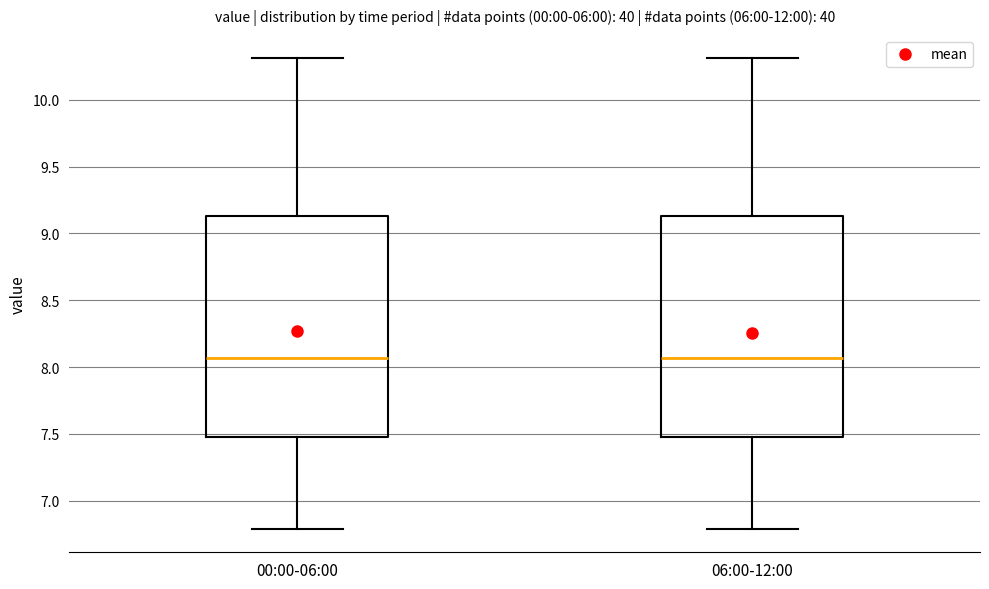

Reading left to right, transcribe this box plot: for each box, give where its median line is, the range the box spans, and where its two whiskers end, as read against the y-axis. The values are not printed on the chart, so give them approximately, as read against the axis.

00:00-06:00: median 8.05, box 7.50 to 9.15, whiskers 6.80 to 10.30
06:00-12:00: median 8.05, box 7.50 to 9.15, whiskers 6.80 to 10.30